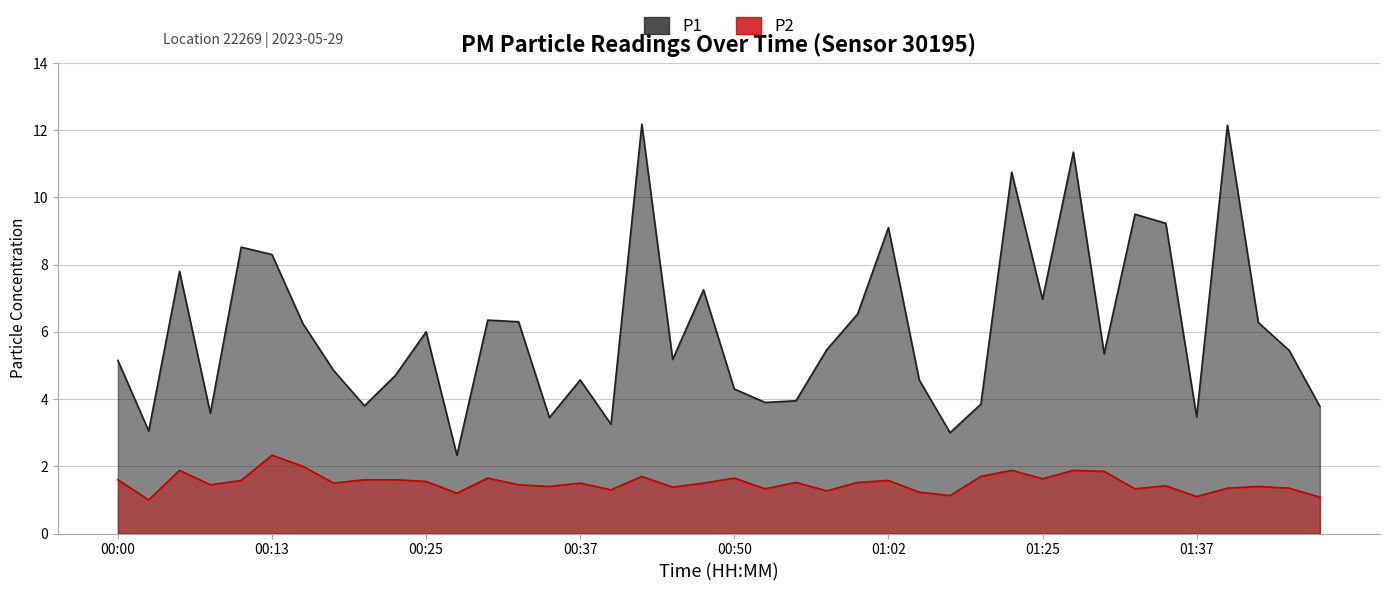

Reading left to right, extract all data points from this chart.

P1: 00:00=5.2	00:03=3.0	00:05=7.8	00:08=3.6	00:10=8.5	00:13=8.3	00:15=6.2	00:18=4.8	00:20=3.8	00:23=4.7	00:25=6.0	00:27=2.3	00:30=6.3	00:32=6.3	00:35=3.5	00:37=4.6	00:40=3.2	00:42=12.2	00:45=5.2	00:47=7.2	00:50=4.3	00:52=3.9	00:54=4.0	00:57=5.5	00:59=6.5	01:02=9.1	01:04=4.6	01:07=3.0	01:09=3.9	01:12=10.8	01:25=7.0	01:27=11.3	01:30=5.3	01:32=9.5	01:35=9.2	01:37=3.5	01:40=12.2	01:42=6.3	01:45=5.5	01:47=3.8
P2: 00:00=1.6	00:03=1.0	00:05=1.9	00:08=1.4	00:10=1.6	00:13=2.3	00:15=2.0	00:18=1.5	00:20=1.6	00:23=1.6	00:25=1.6	00:27=1.2	00:30=1.6	00:32=1.4	00:35=1.4	00:37=1.5	00:40=1.3	00:42=1.7	00:45=1.4	00:47=1.5	00:50=1.6	00:52=1.3	00:54=1.5	00:57=1.3	00:59=1.5	01:02=1.6	01:04=1.2	01:07=1.1	01:09=1.7	01:12=1.9	01:25=1.6	01:27=1.9	01:30=1.9	01:32=1.3	01:35=1.4	01:37=1.1	01:40=1.4	01:42=1.4	01:45=1.4	01:47=1.1